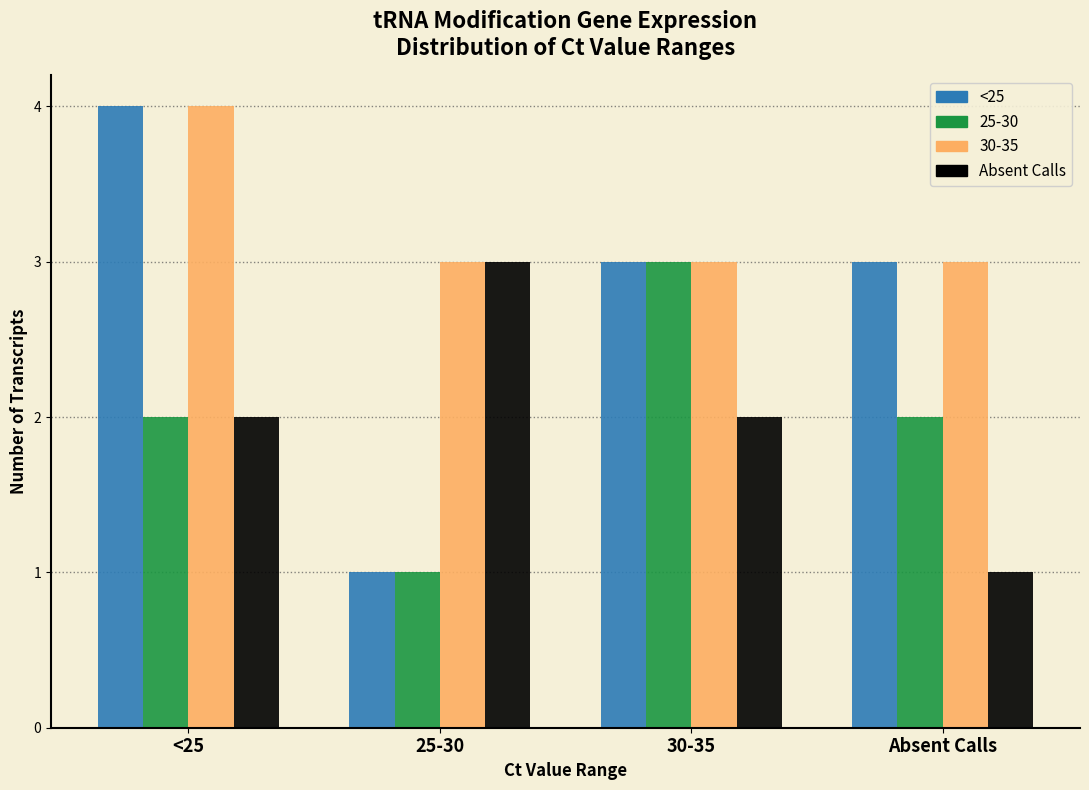

Reading left to right, extract all data points from this chart.

<25: <25=4	25-30=1	30-35=3	Absent Calls=3
25-30: <25=2	25-30=1	30-35=3	Absent Calls=2
30-35: <25=4	25-30=3	30-35=3	Absent Calls=3
Absent Calls: <25=2	25-30=3	30-35=2	Absent Calls=1